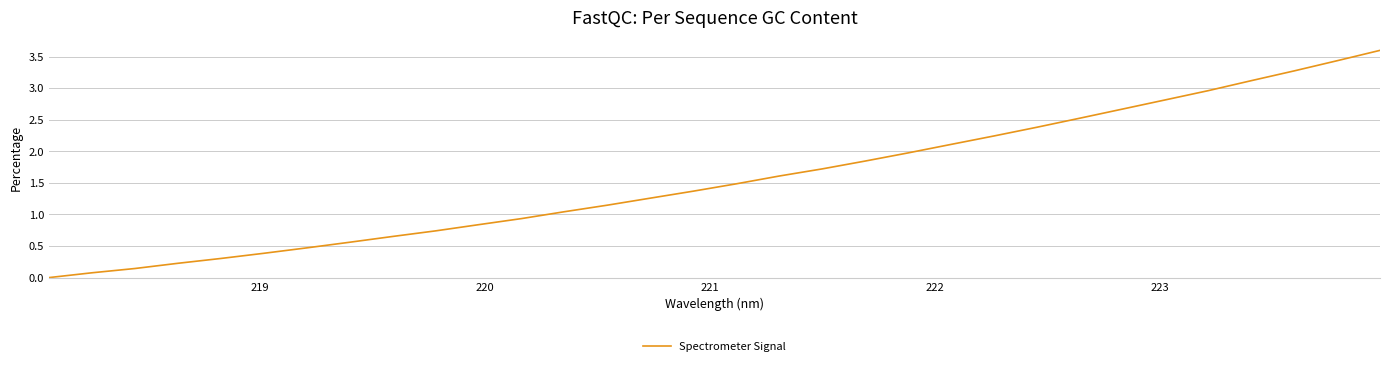

What is the greatest value displayed?

3.6